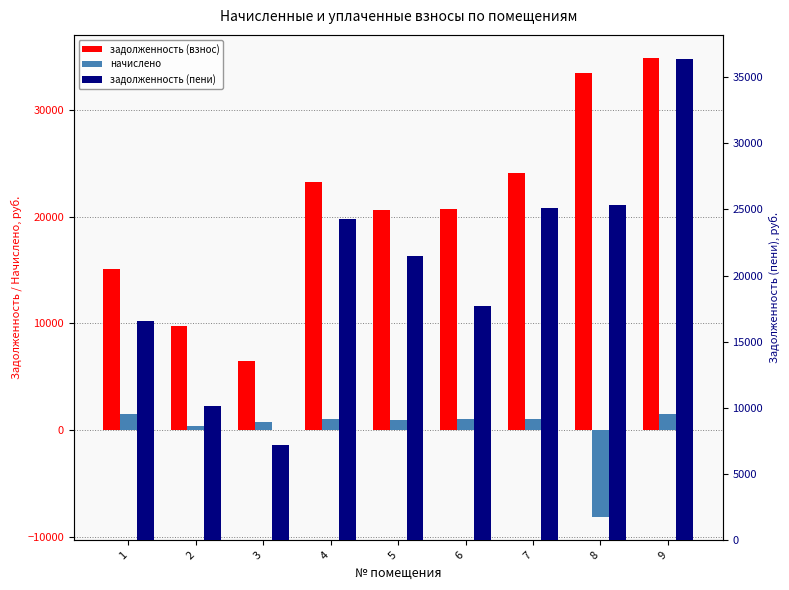

List the series in order of their peak value, lowest first.

начислено, задолженность (взнос), задолженность (пени)